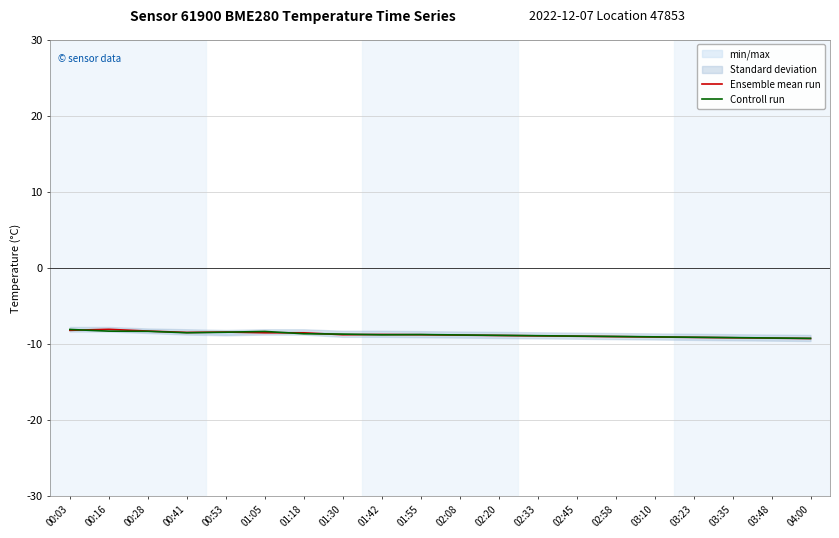

What is the difference between the Controll run values at 00:41 and 03:23?

0.6